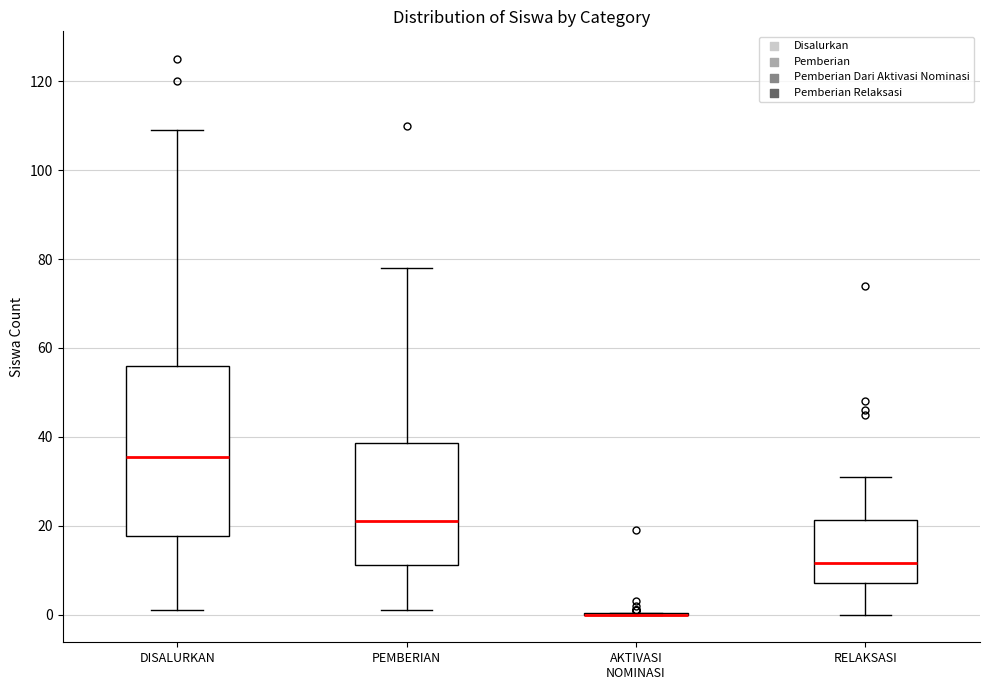

Comparing the boxes themselves (not the whiskers), which one is the tallest?

DISALURKAN